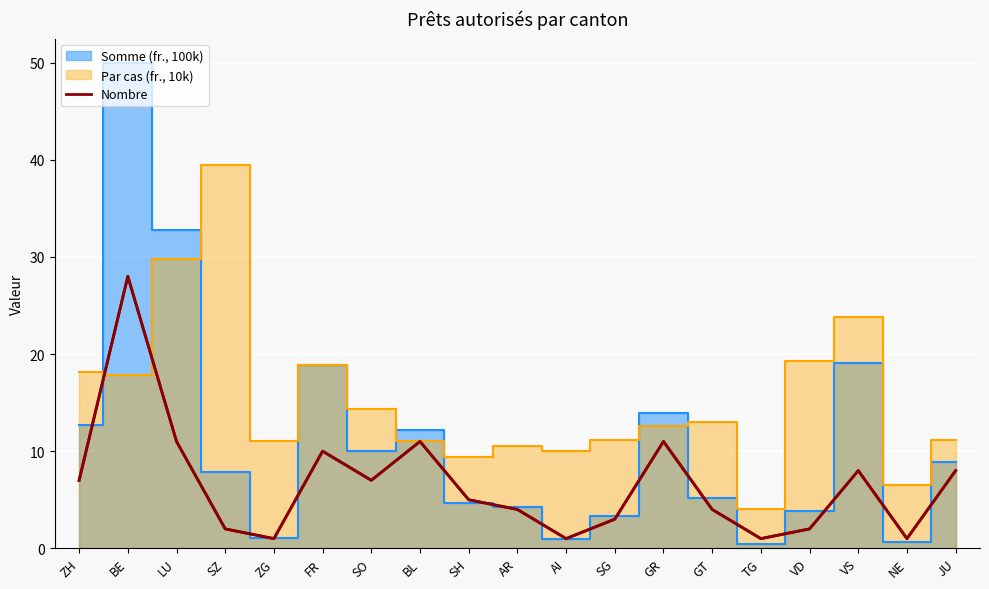

Where is the first local maximum?

BE